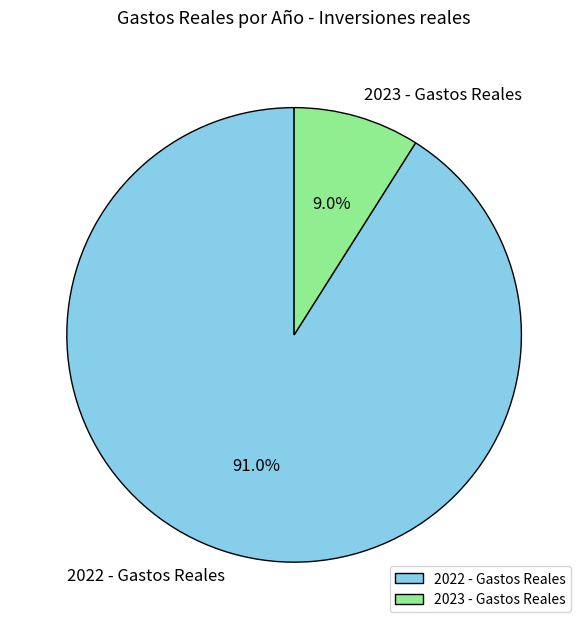

What portion of the pie excludes 2022 - Gastos Reales?

9.0%